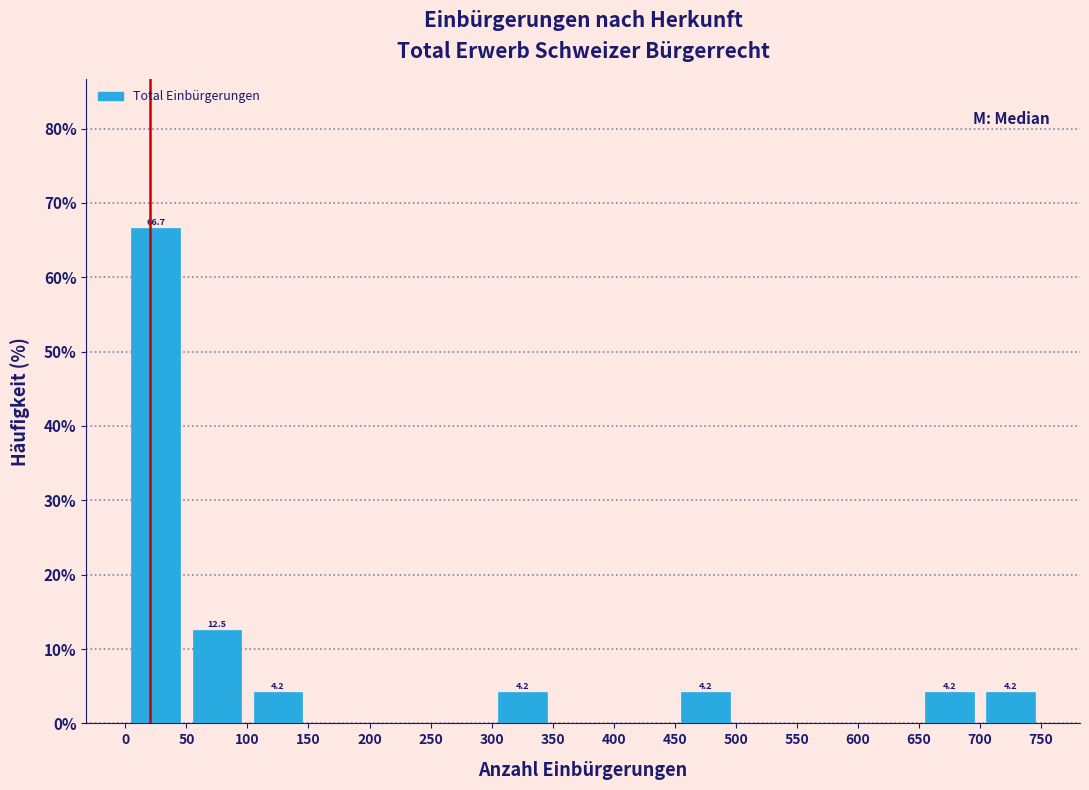

Over which range of the x-axis is the bar tallest?

0 to 50